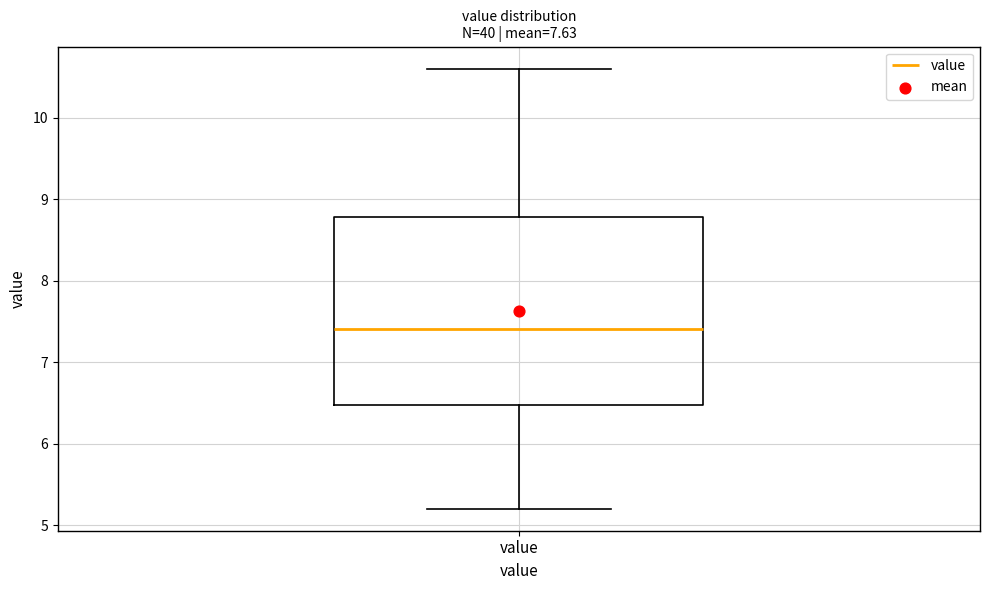

Transcribe this box plot: give where the median line is, the range the box spans, and where the two whiskers end, as read against the y-axis. The values are not printed on the chart, so give them approximately, as read against the axis.

median 7.4, box 6.5 to 8.8, whiskers 5.2 to 10.6